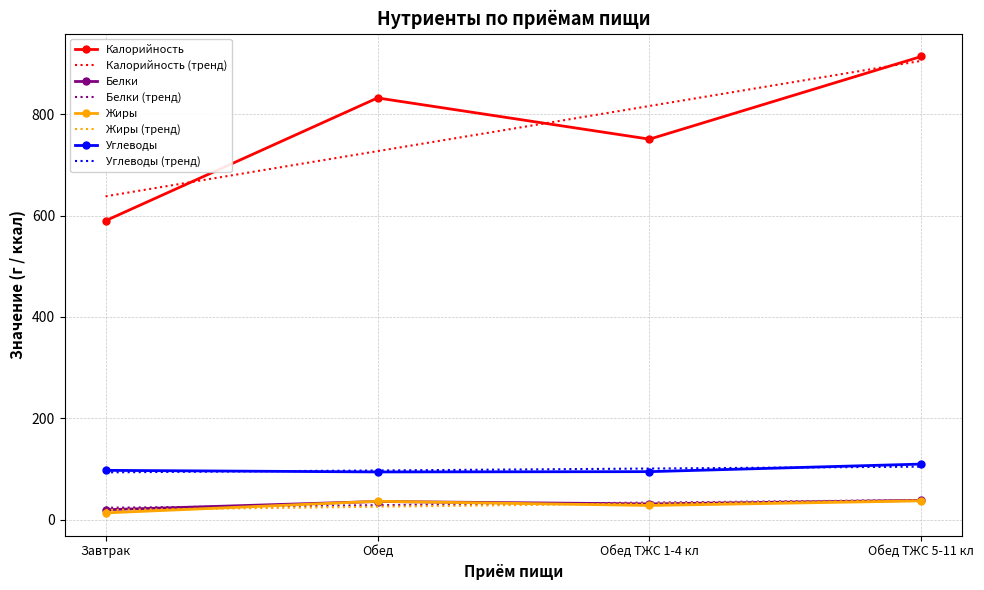

Which series has the widest spread of values?

Калорийность